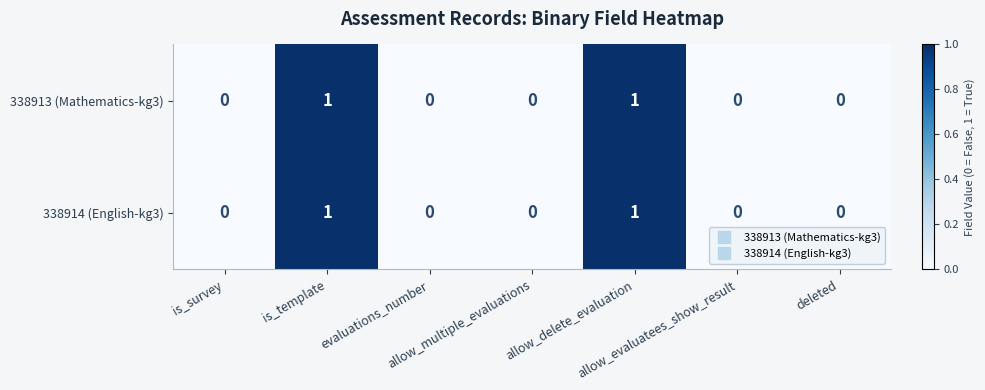

Count the 338913 (Mathematics-kg3) values in the range 0 to 1.

7